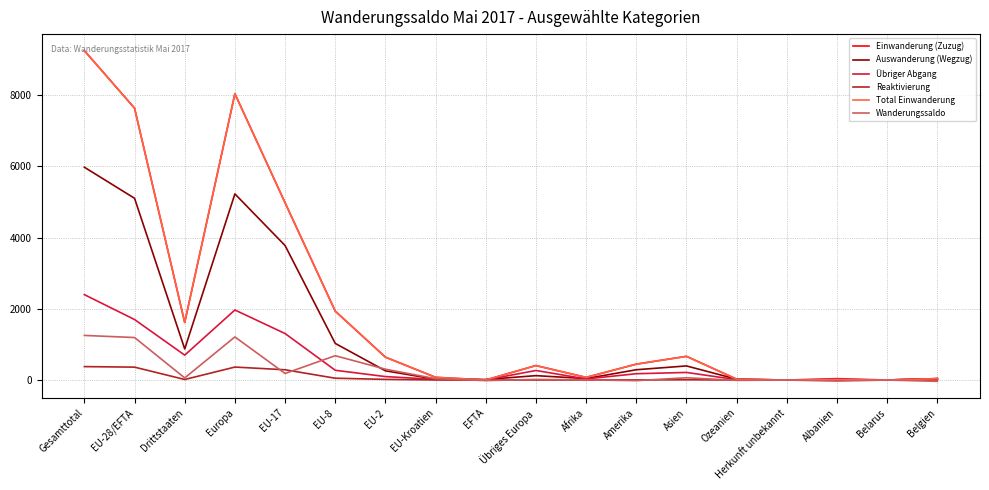

True or false: Reaktivierung and Auswanderung (Wegzug) cross at least once.

False